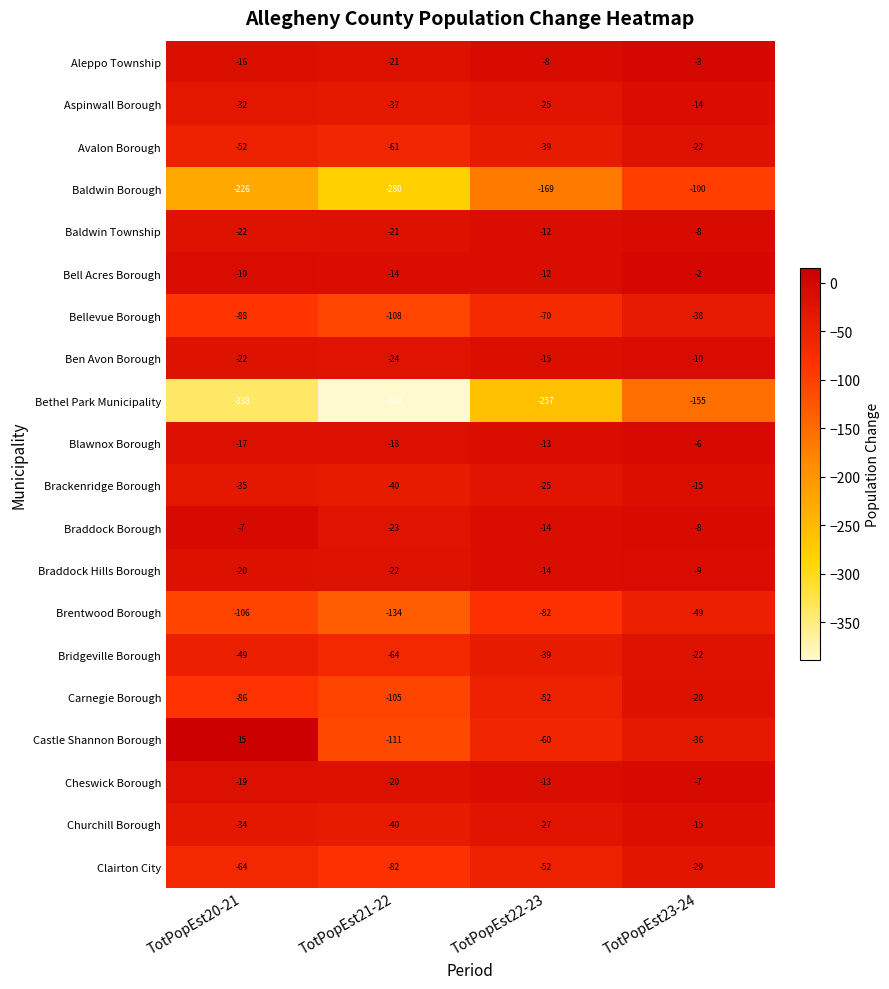

Rank the categories by Bell Acres Borough value from highest to lowest.

TotPopEst23-24, TotPopEst20-21, TotPopEst22-23, TotPopEst21-22